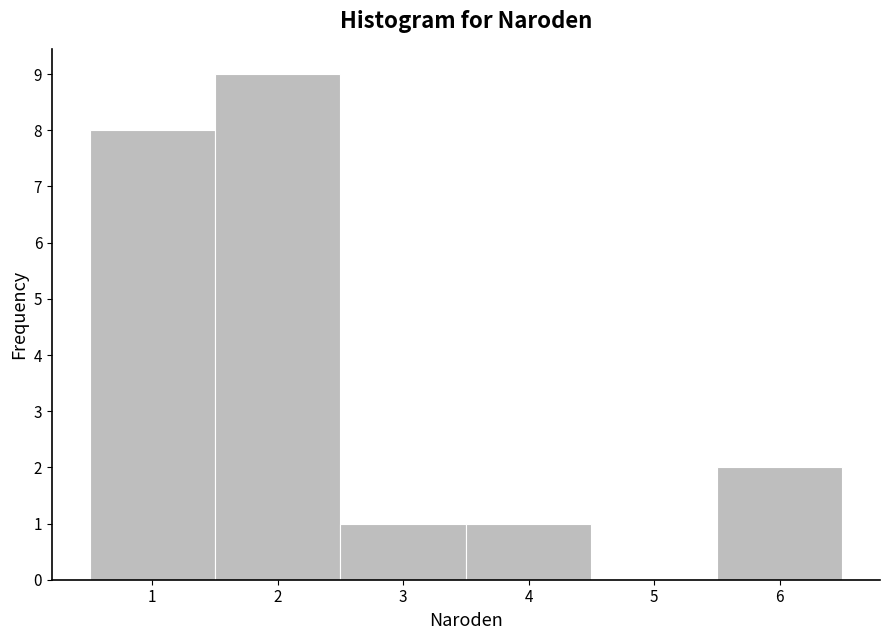

Reading left to right, list every bar in this chart as the range it spans on the x-axis followed by its height. The values are not printed on the chart, so give them approximately, as read against the axis.

0.5 to 1.5: 8
1.5 to 2.5: 9
2.5 to 3.5: 1
3.5 to 4.5: 1
4.5 to 5.5: 0
5.5 to 6.5: 2